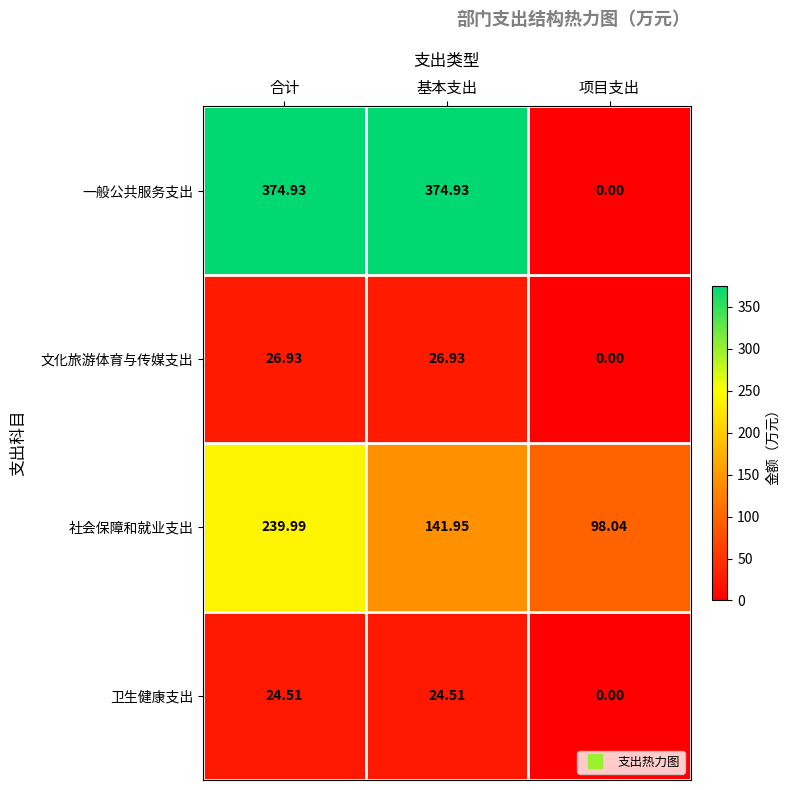

Where is 文化旅游体育与传媒支出 nearest to the value 13?

项目支出